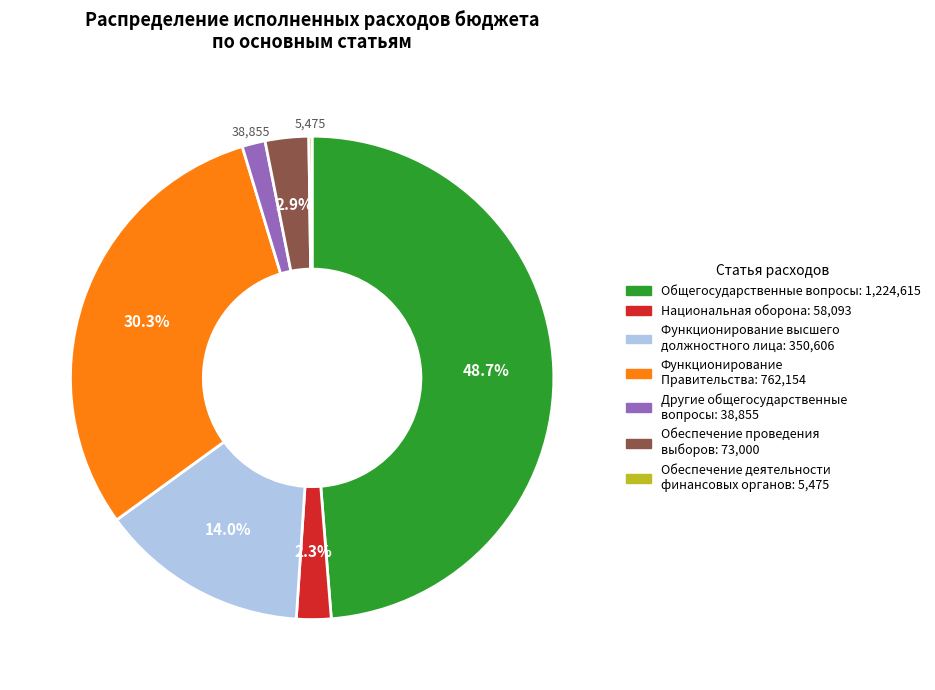

Approximately how many times larger is the value at Другие общегосударственные вопросы compared to Обеспечение проведения выборов?

0.5